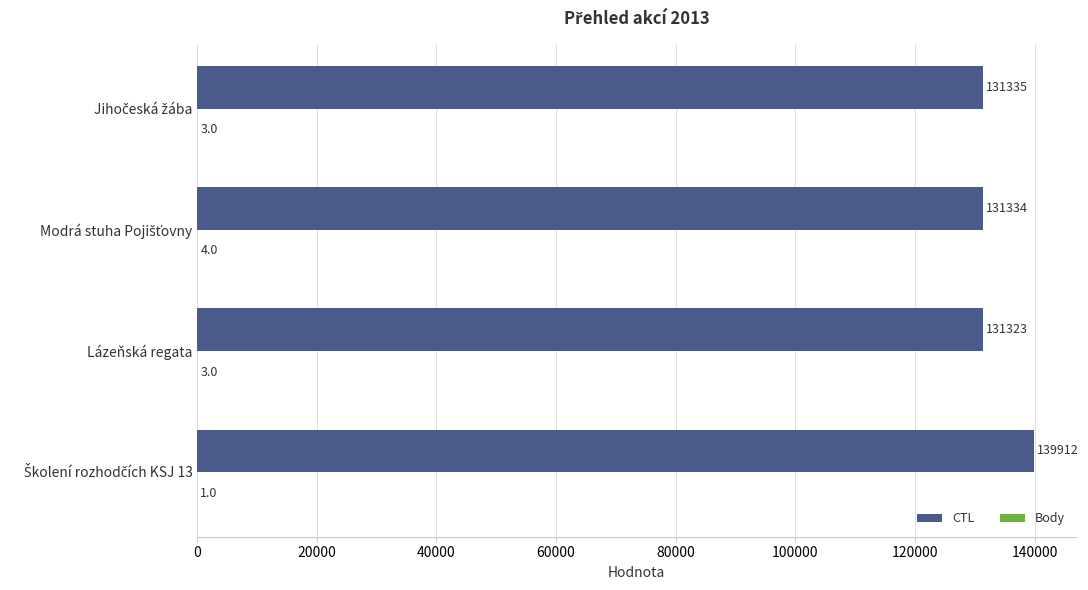

What is the greatest value displayed?

139912